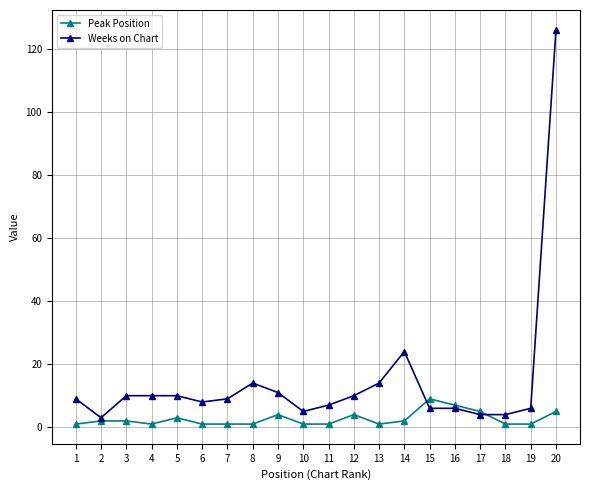

At which category does the chart reach its peak across all series?

20